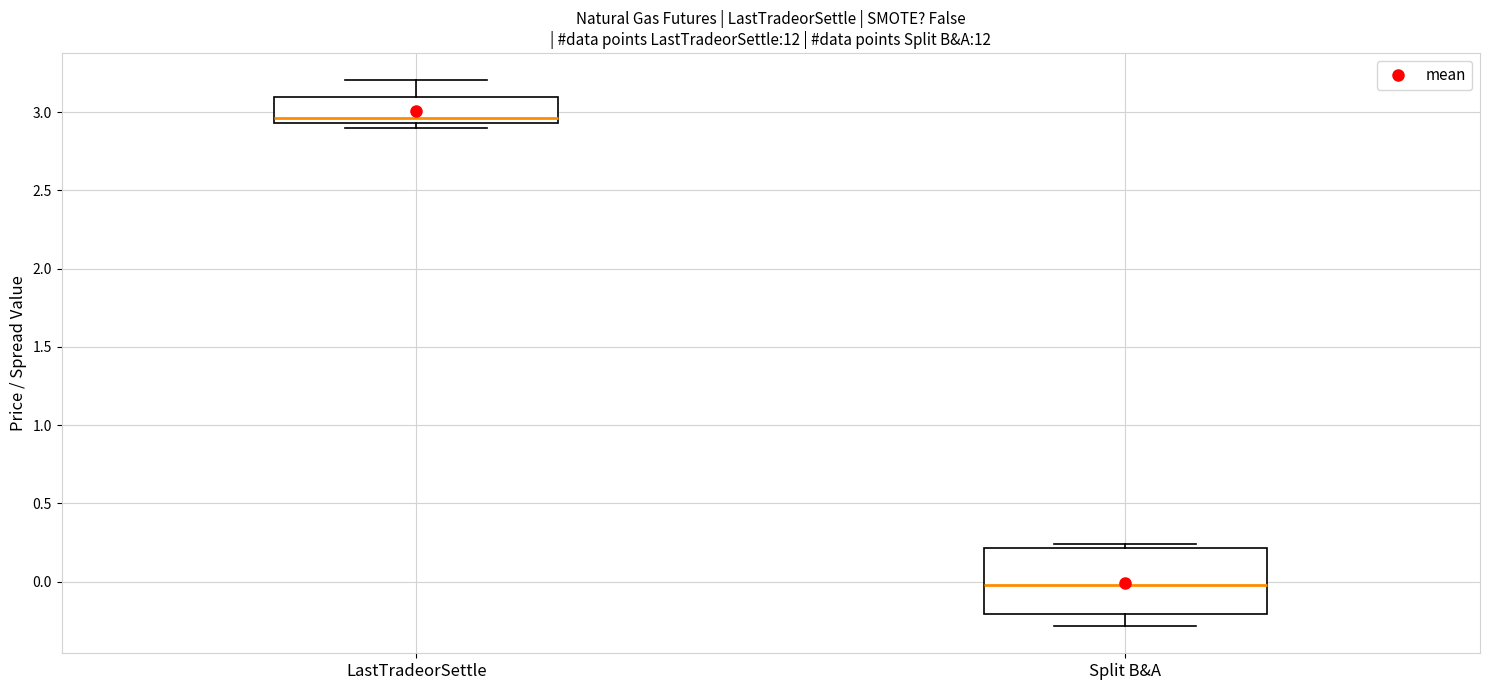

Reading left to right, read every box against the y-axis: the position of its median line, the range the box covers, and the ends of its whiskers. The values are not printed on the chart, so give them approximately, as read against the axis.

LastTradeorSettle: median 2.95 (just above the box's lower edge), box 2.95 to 3.10, whiskers 2.90 to 3.20
Split B&A: median 0.00, box -0.20 to 0.20, whiskers -0.30 to 0.25